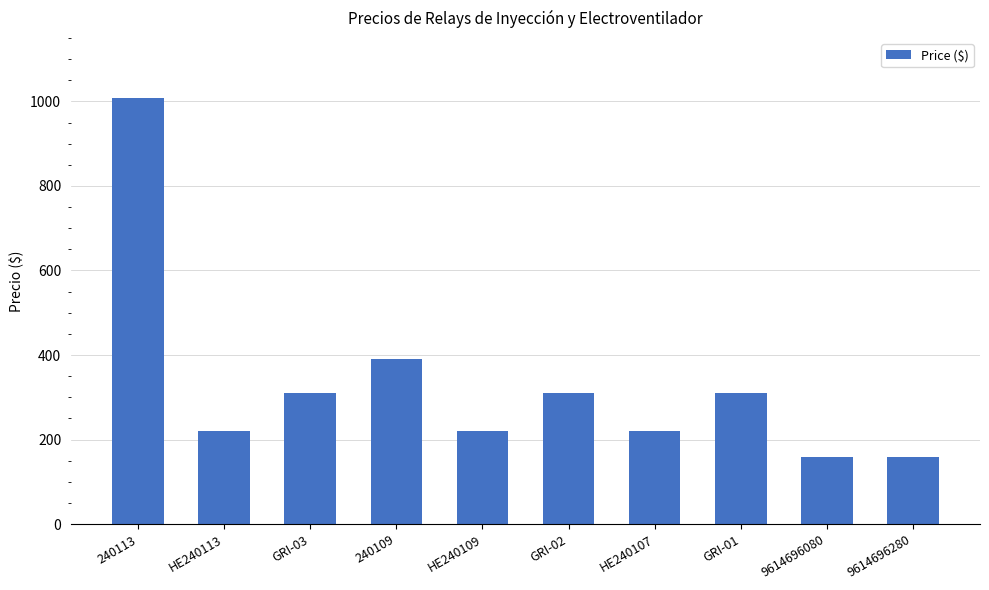

What is the minimum value shown in the chart?

159.4